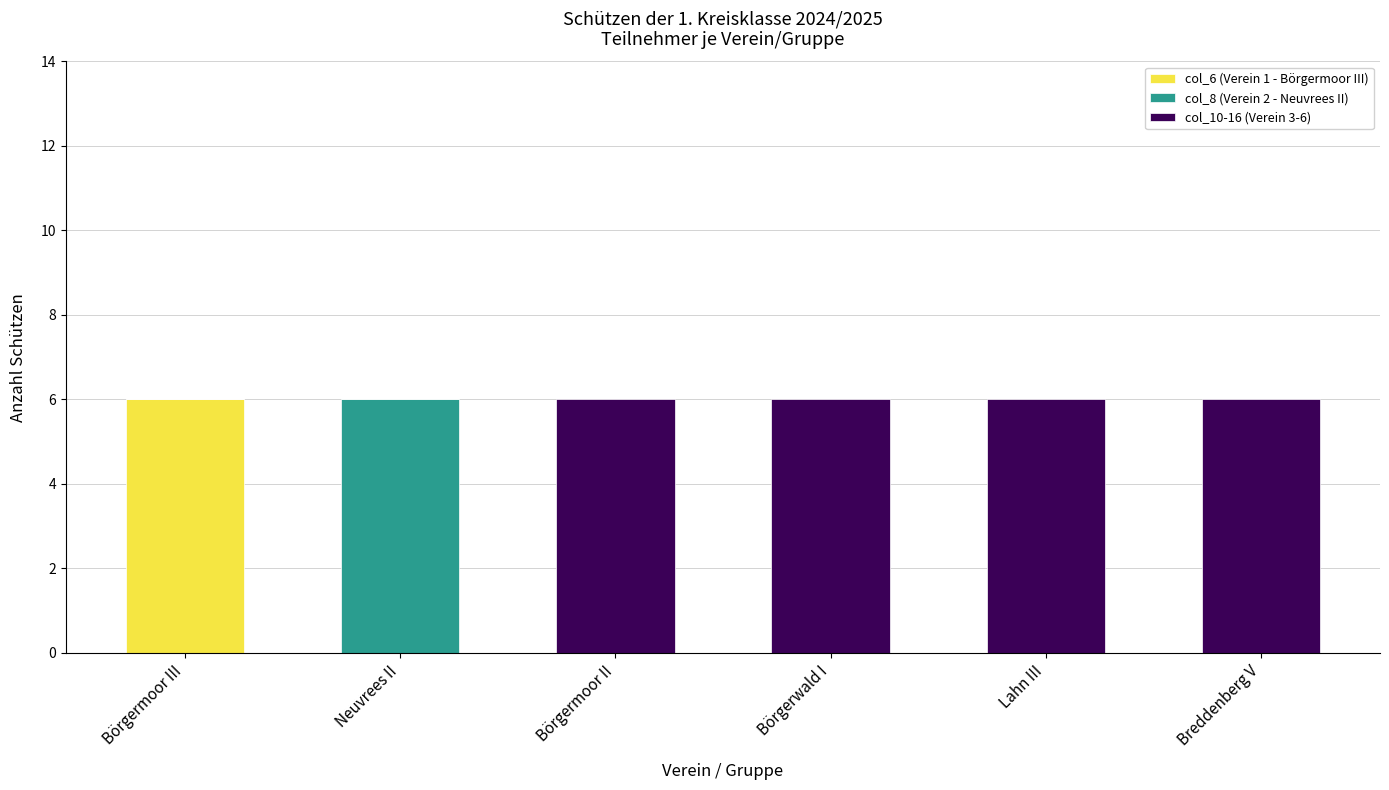

What is the total value across all series at Börgermoor II?

6